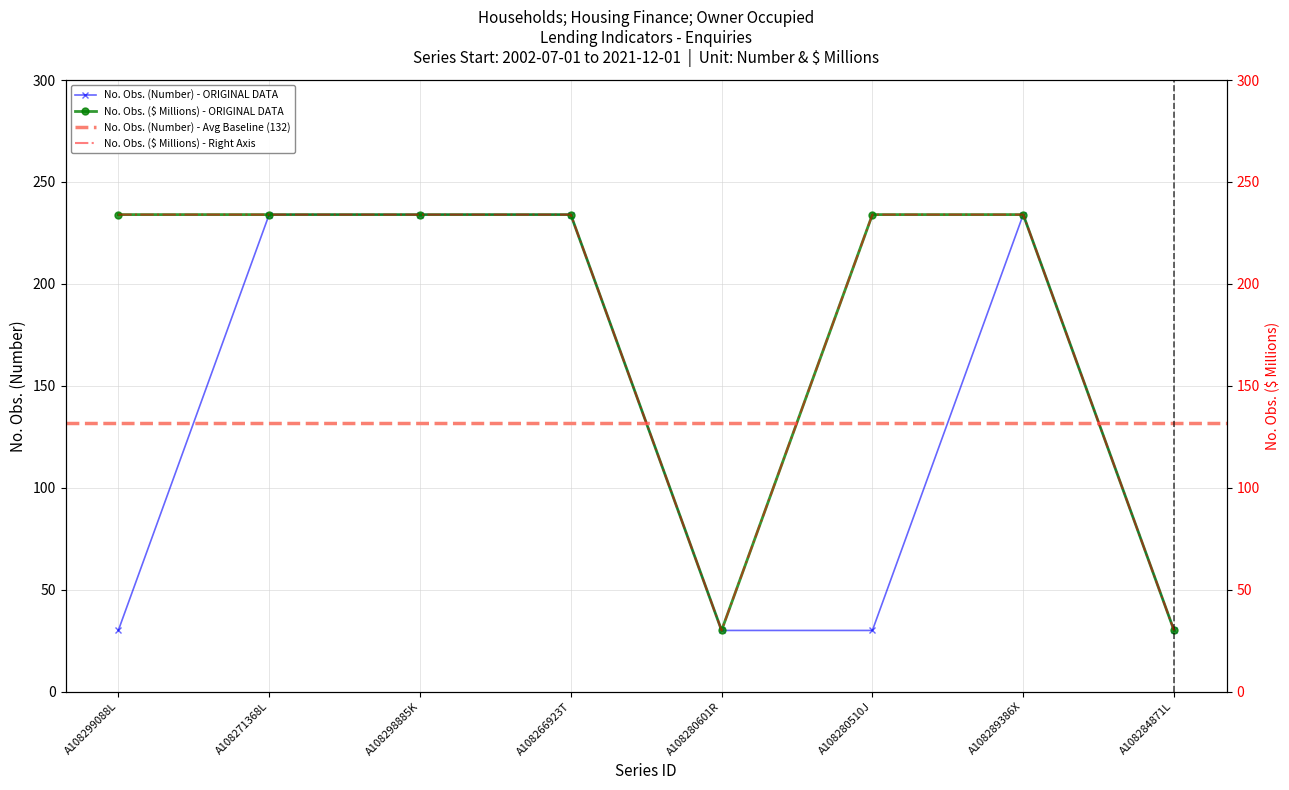

At which label does No. Obs. ($ Millions) reach its minimum?

A108280601R